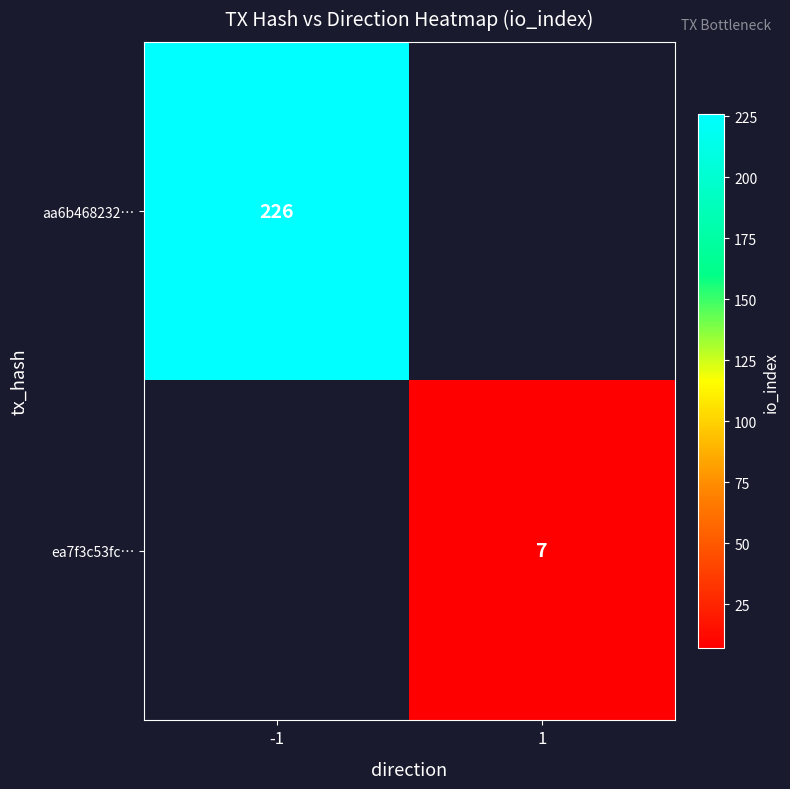

What is the smallest value displayed?

7.0